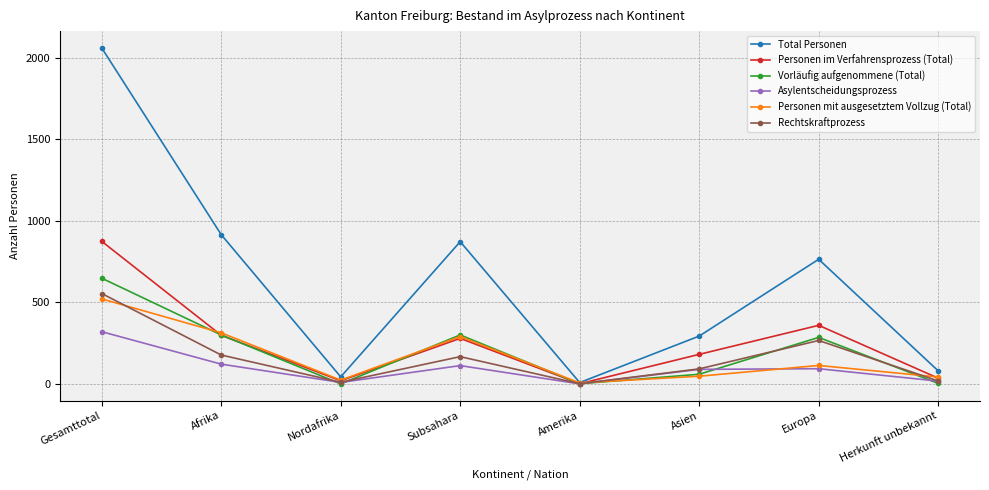

In Total Personen, how many points are lower than both neighbors (excluding endpoints)?

2